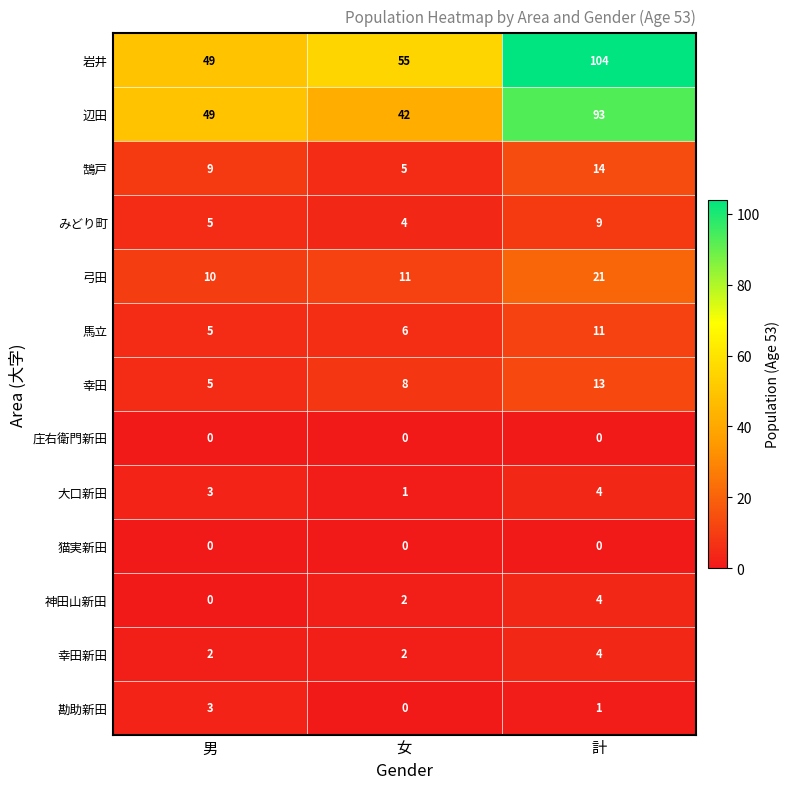

What is the spread (max minus min) of values at 男?

49